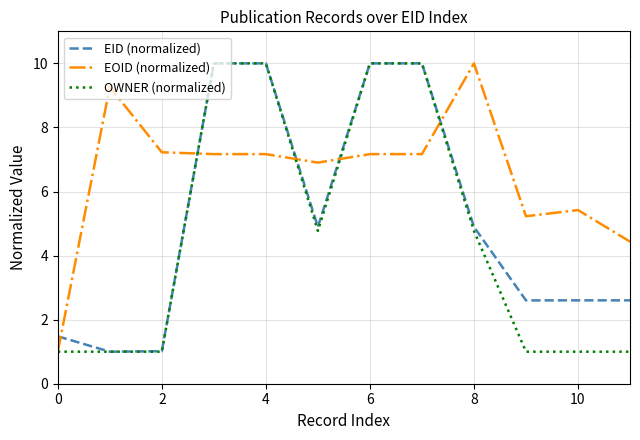

What is the maximum value for OWNER (normalized)?

10.0